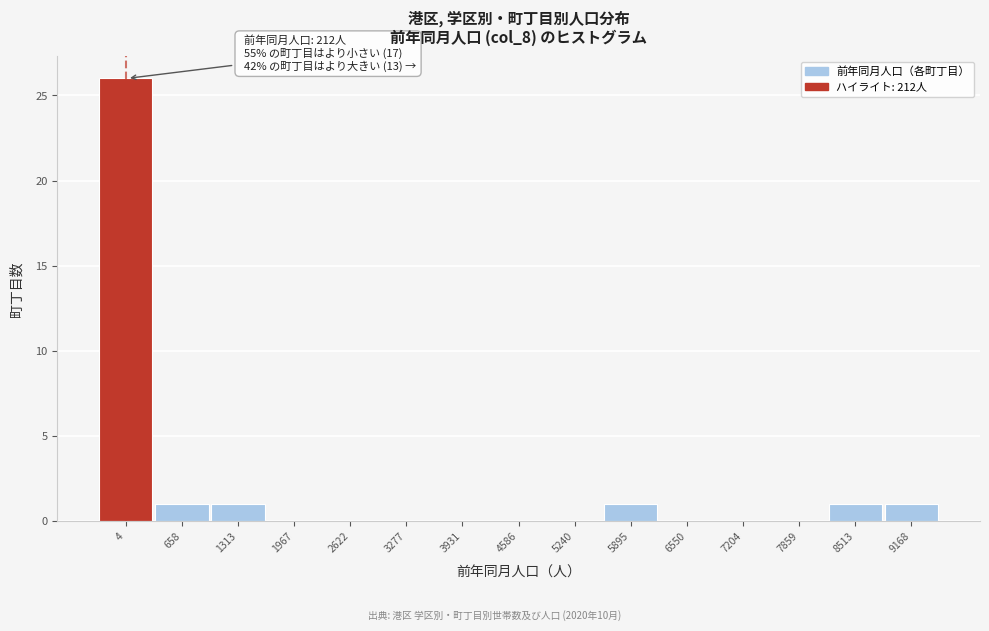

Reading left to right, list all the values displayed in this chart.

4=26	658=1	1313=1	1967=0	2622=0	3277=0	3931=0	4586=0	5240=0	5895=1	6550=0	7204=0	7859=0	8513=1	9168=1